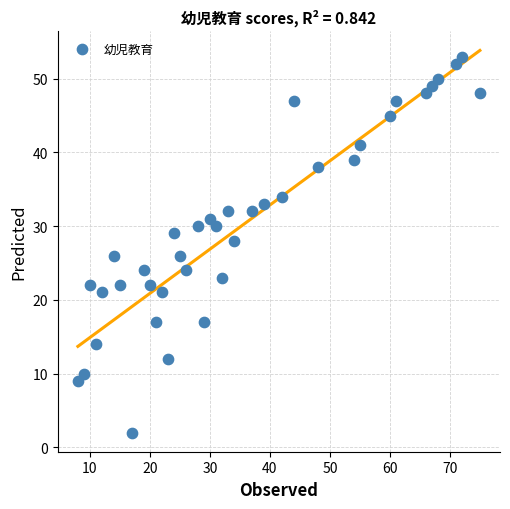

What is the range of X values (max minus min)?

67